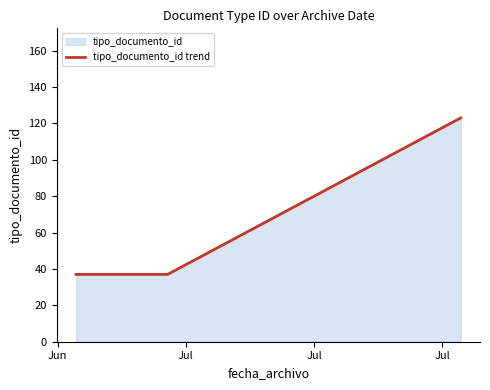

Which label corresponds to the smallest value in the chart?

Jun